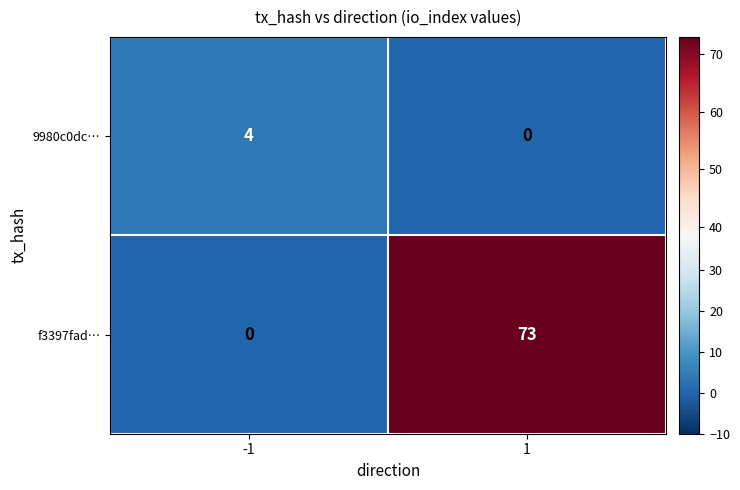

What is the maximum value for 9980c0dc…?

4